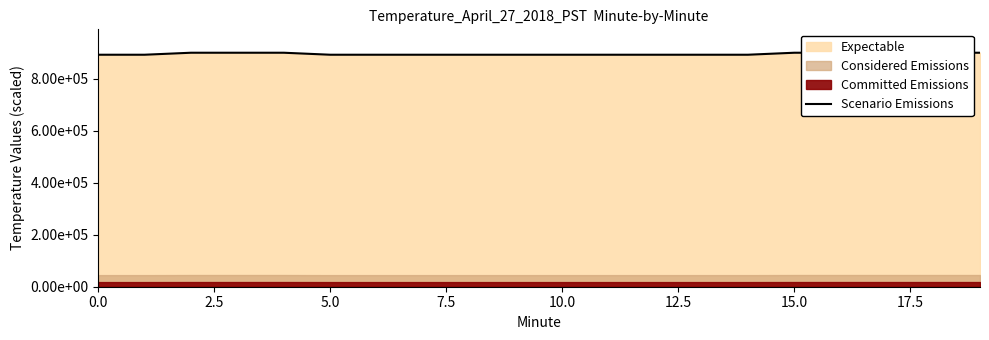

What is the smallest value displayed?

892307.7